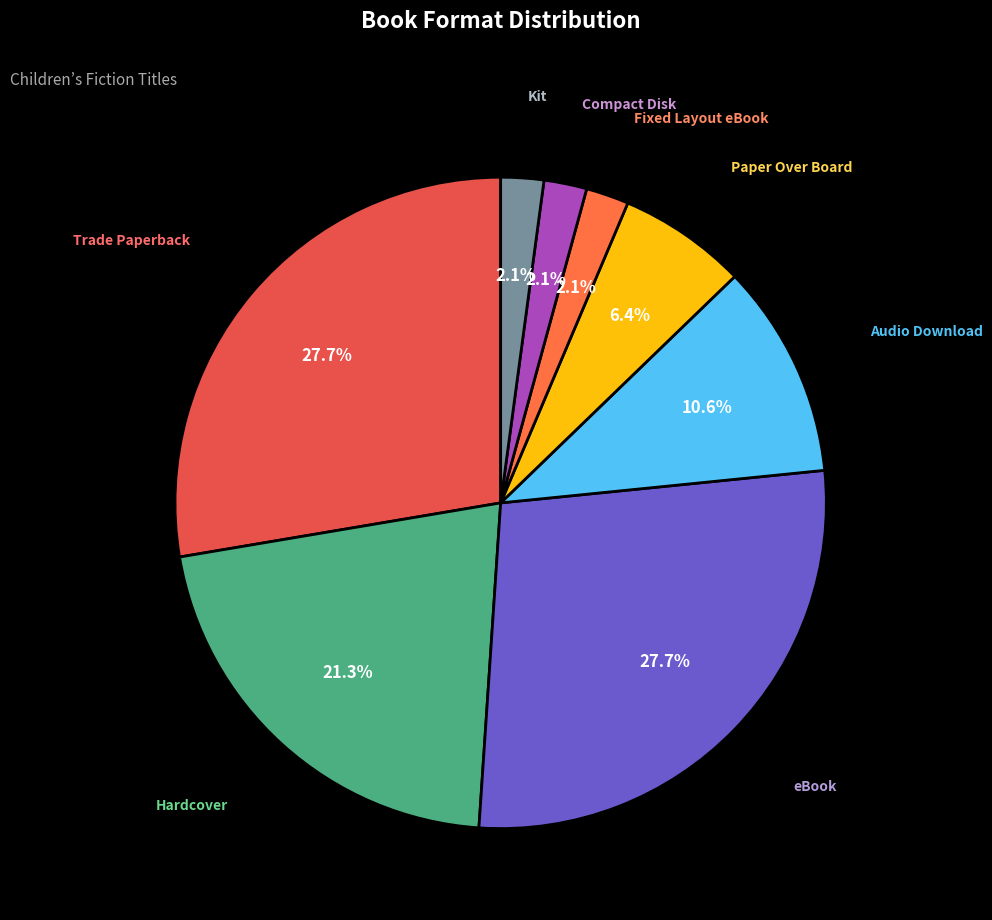

What is the largest slice in the pie chart?

Trade Paperback